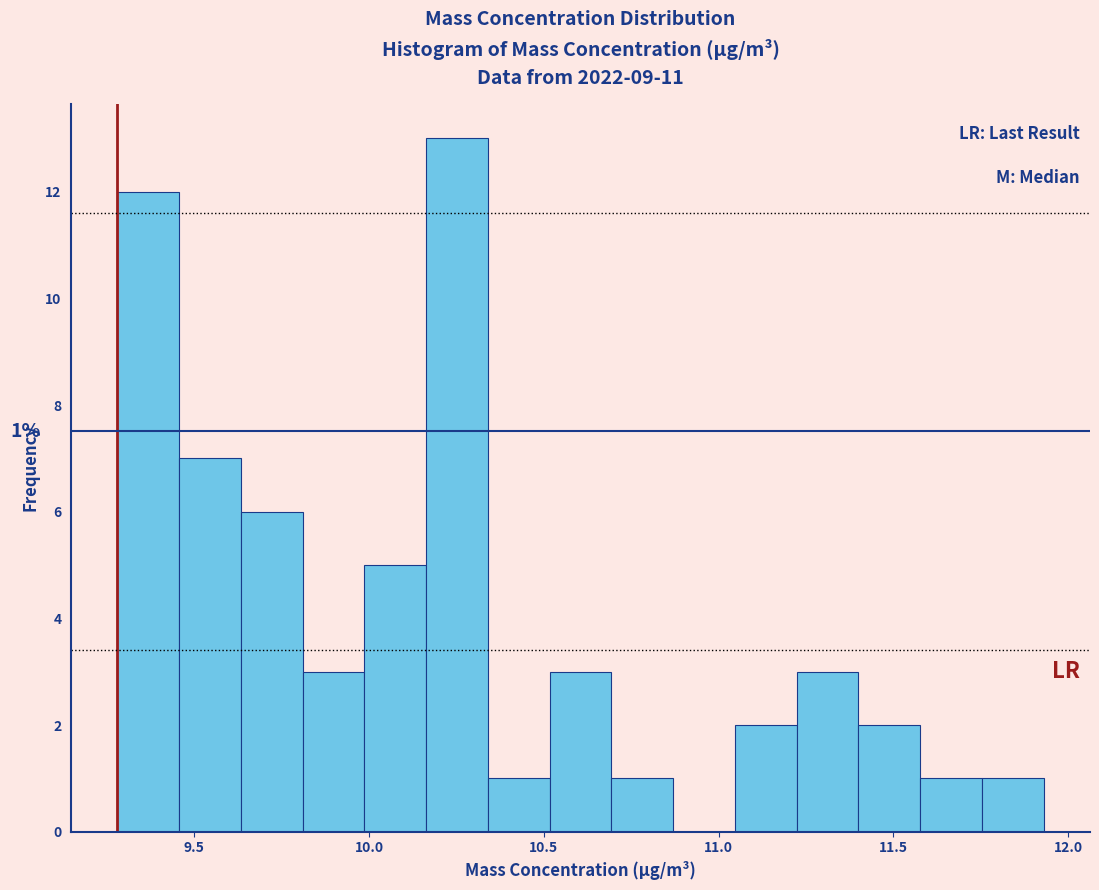

Read against the x-axis, roughly where is the centre of the tallest bar?

10.25